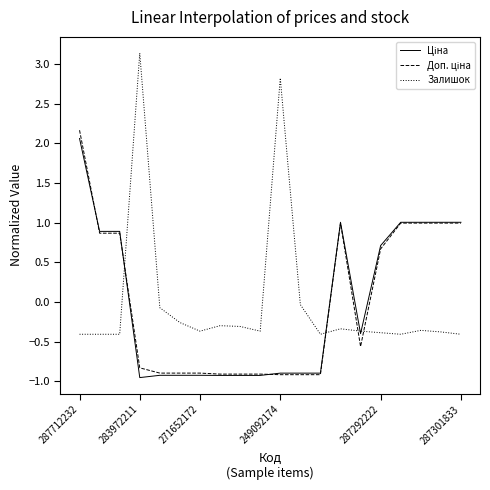

Which series has the widest spread of values?

Залишок